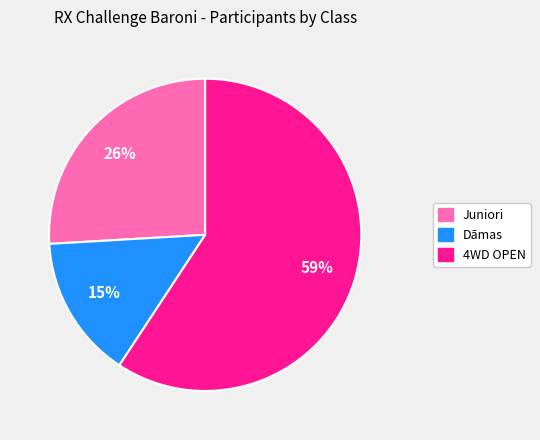

Is it true that Juniori is 26% of the pie?

True